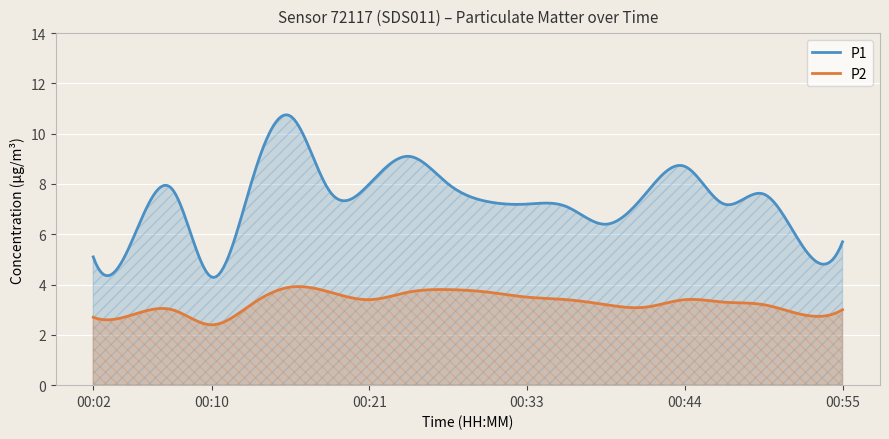

How many interior local peaks does the P2 series have?

4